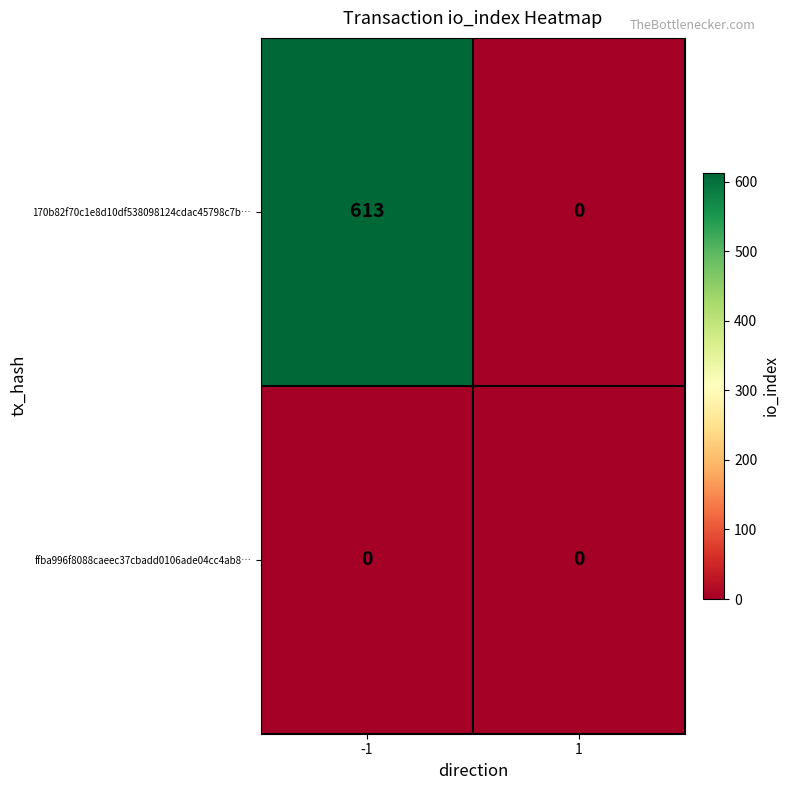

Count the number of categories in the chart.

2